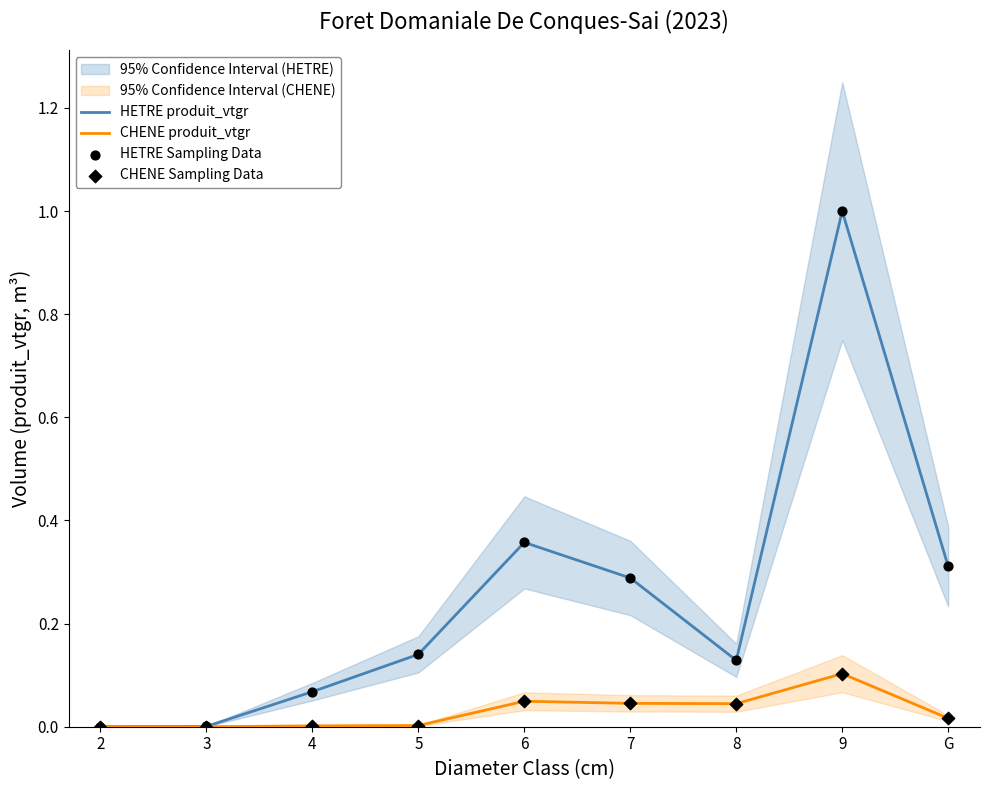

Is the value of CHENE produit_vtgr at 9 greater than the value of HETRE Sampling Data at 6?

No